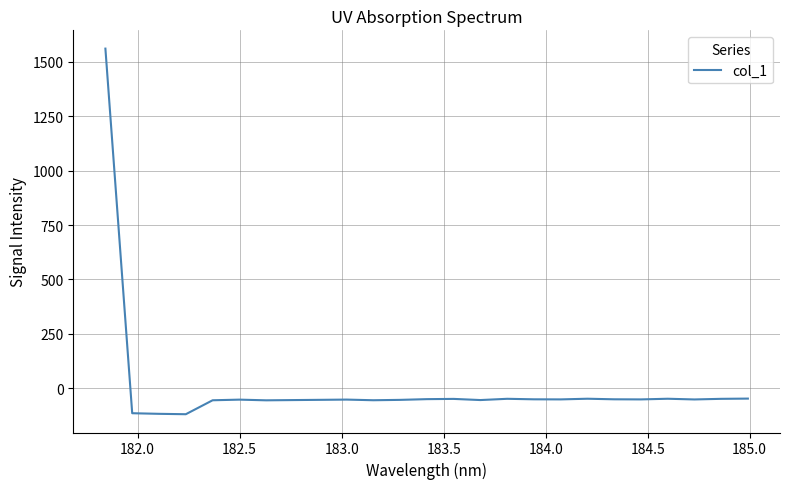

Does the chart display data point markers on the line(s)?

No